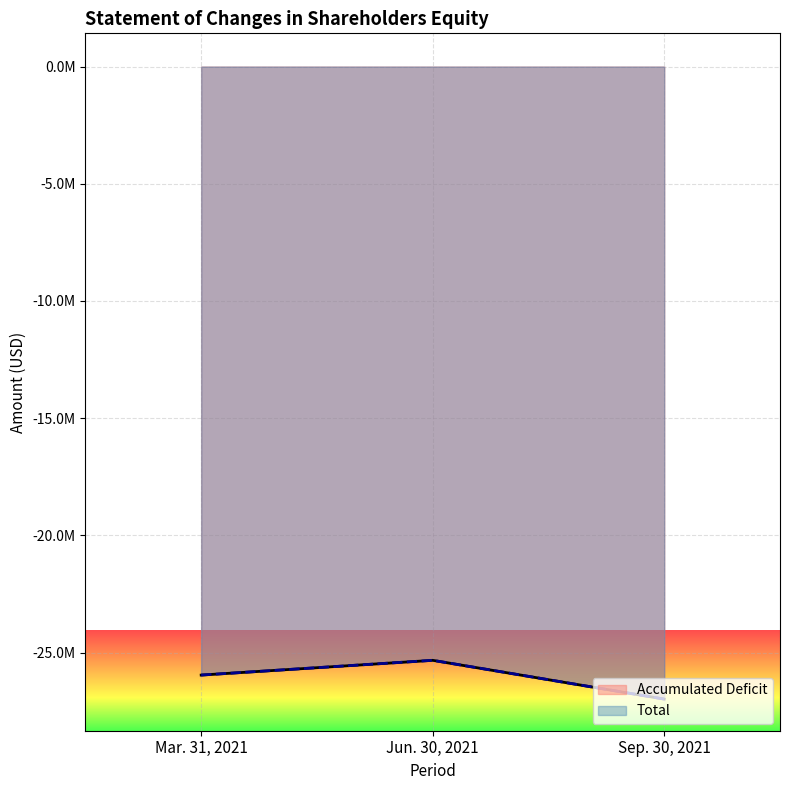

Is the value of Accumulated Deficit at Sep. 30, 2021 greater than the value of Total at Sep. 30, 2021?

No